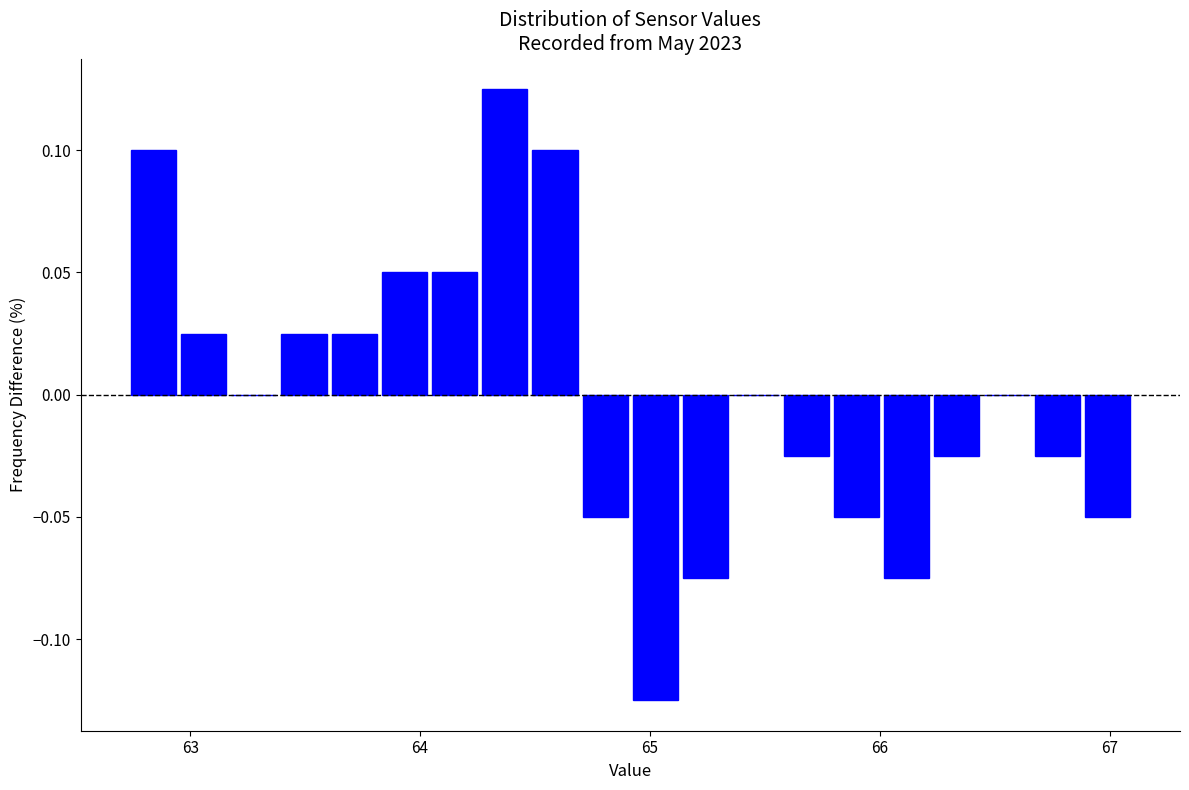

Around what value on the x-axis is the tallest bar? Give the approximate position of its centre, as read against the axis.

64.4